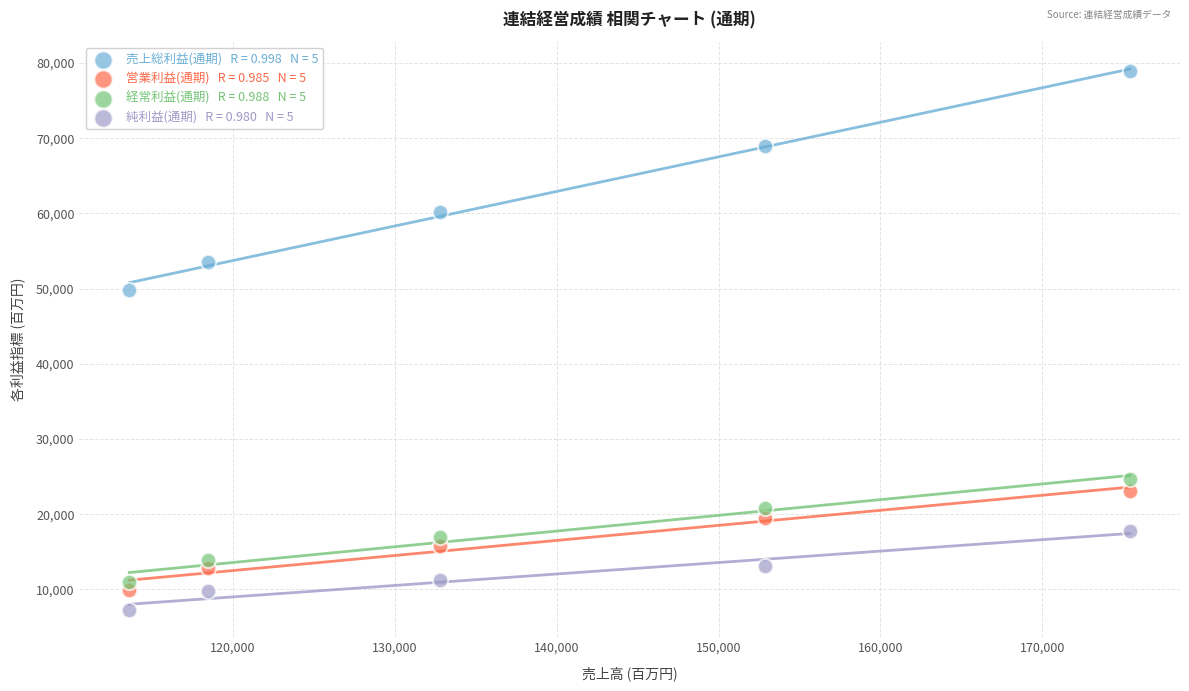

Across all data points, what is the range of Y values (max minus min)?

71661